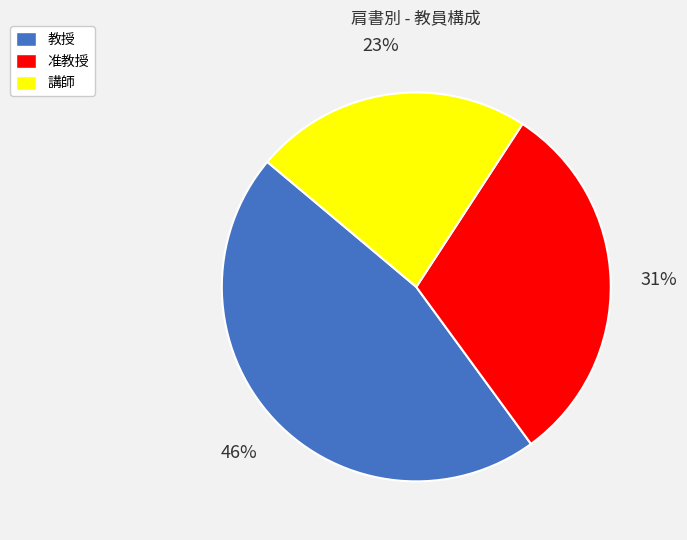

How many slices are in this pie chart?

3